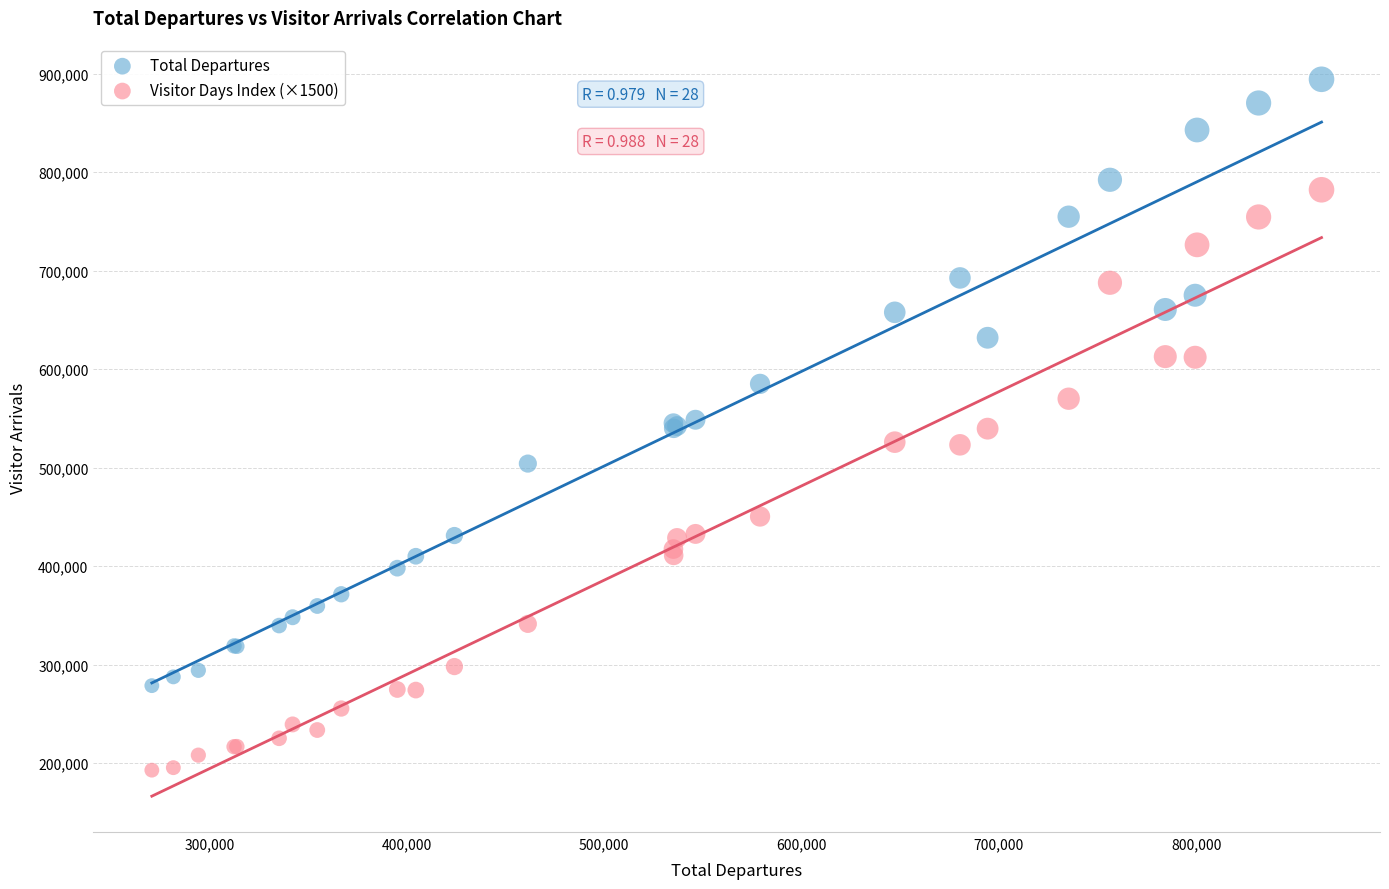

Which series reaches the maximum Y coordinate?

Total Departures